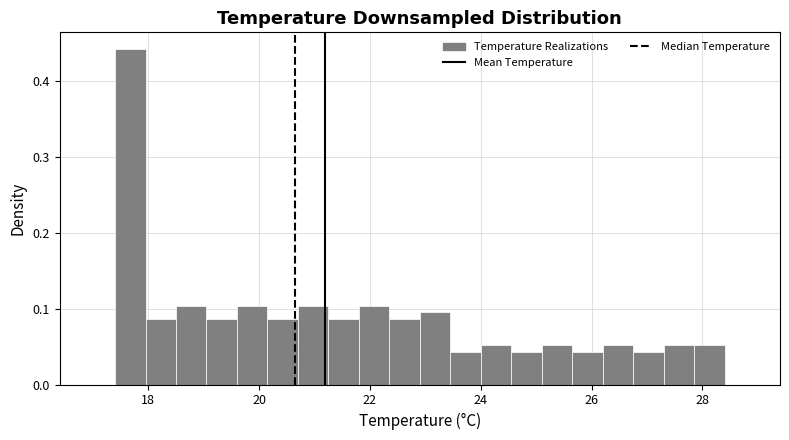

Read against the x-axis, roughly where is the centre of the tallest bar?

17.6